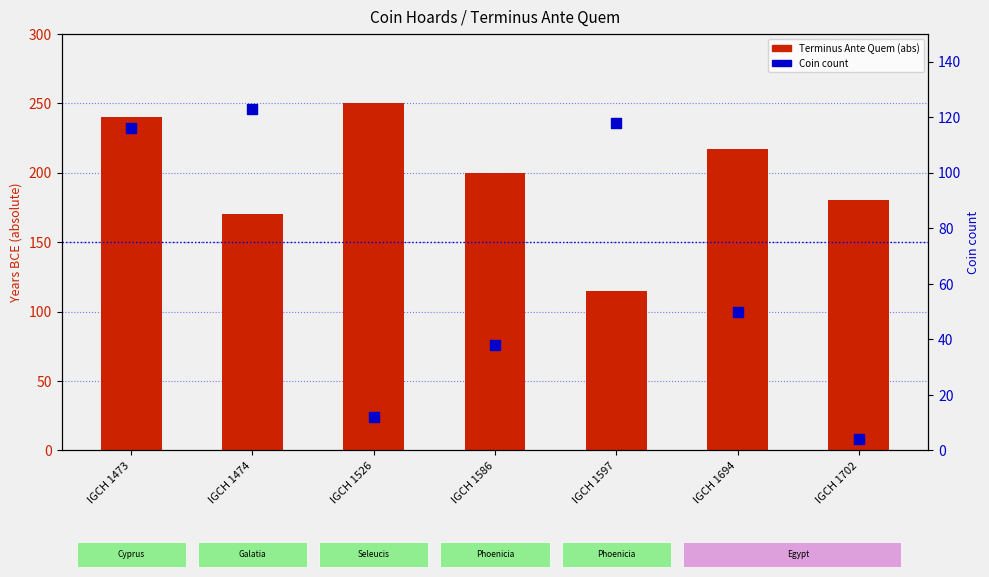

What are all the series names shown in the legend?

Terminus Ante Quem (abs), Coin count